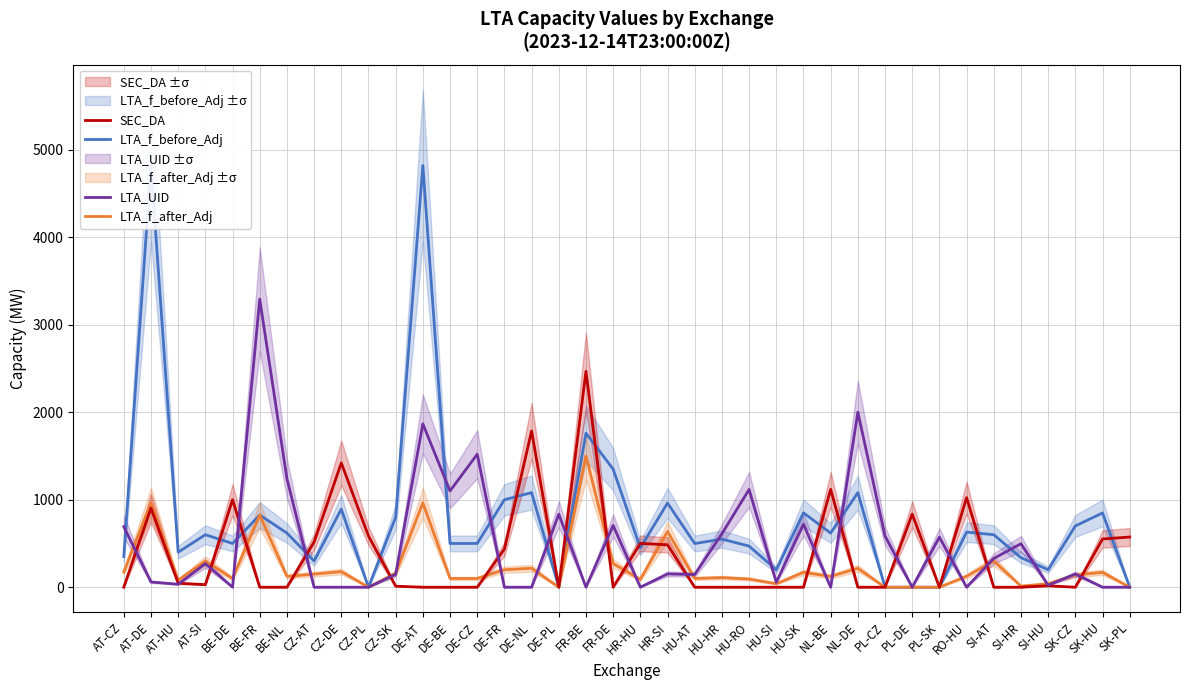

At which label does LTA_f_after_Adj first exceed 126?

AT-CZ